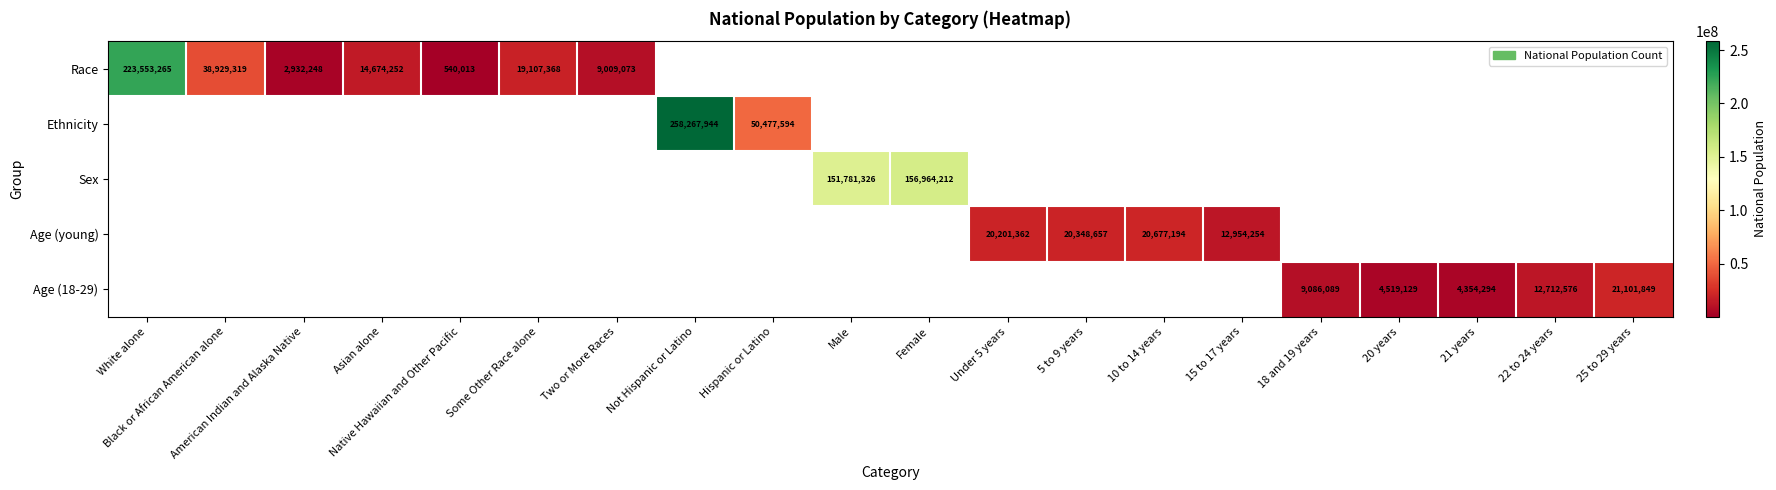

How many data points does each series have?

20